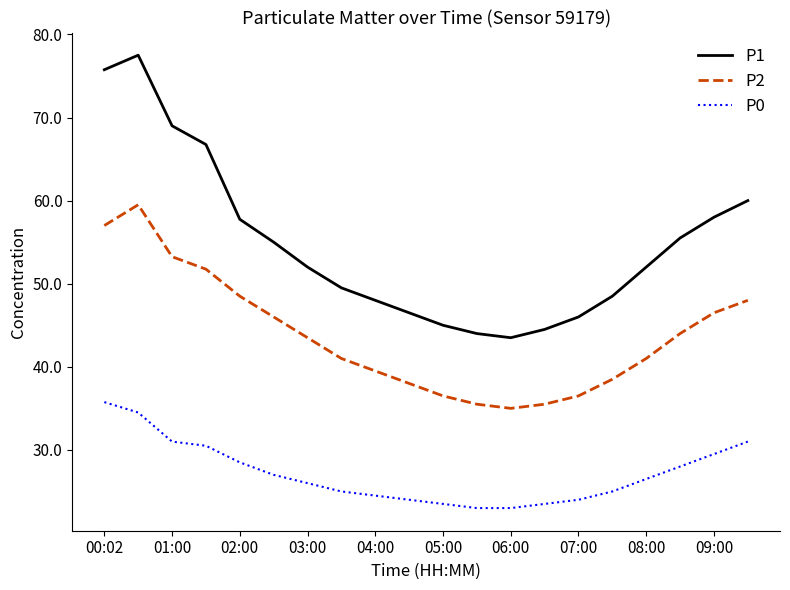

Which series has the largest range (max minus min)?

P1